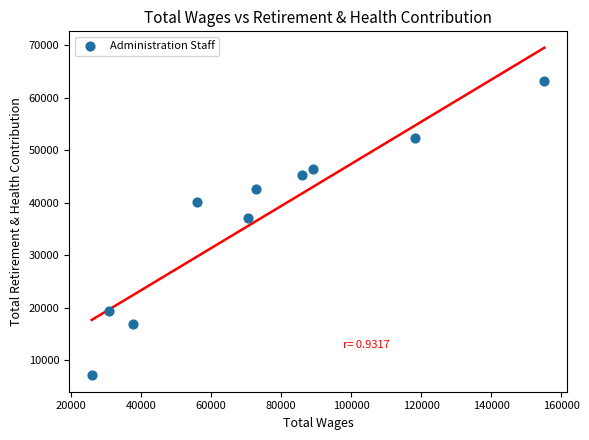

What is the average X value?

74290